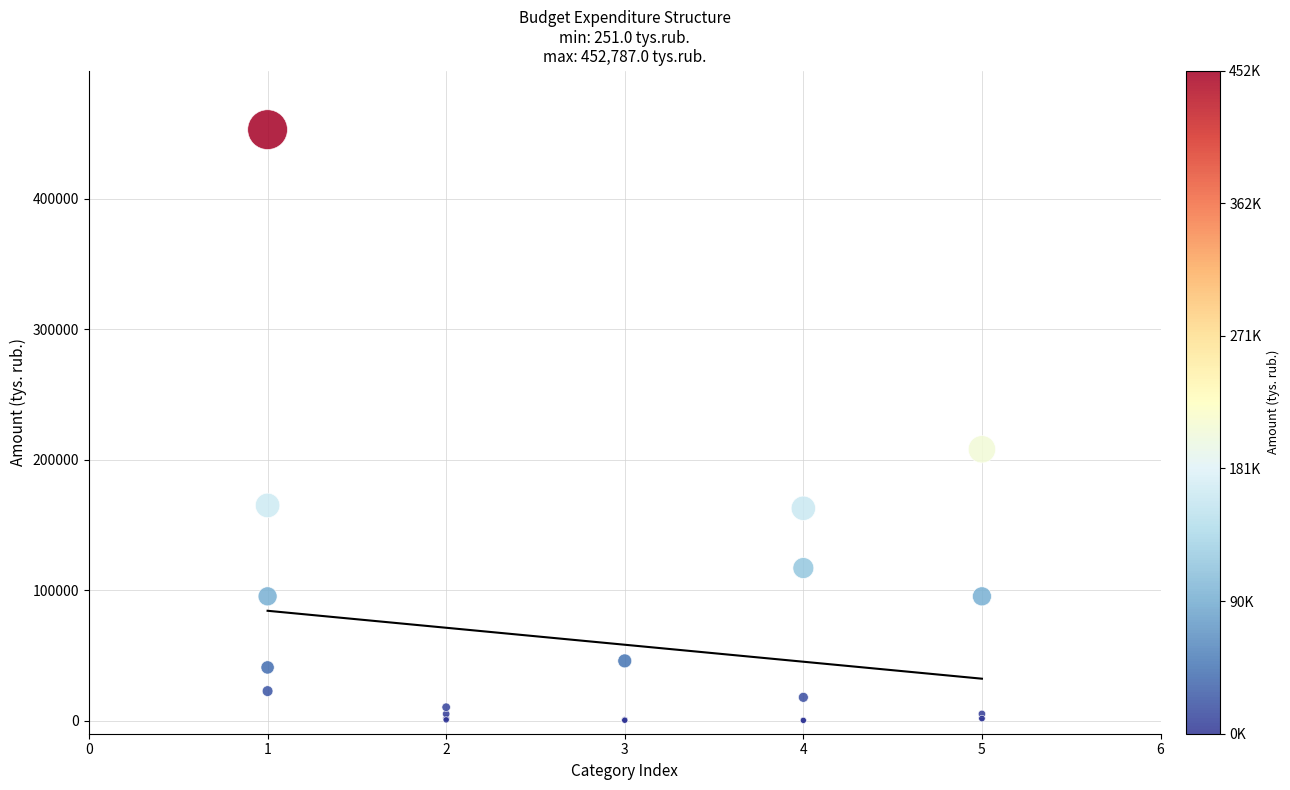

What Y value in the scatter plot is closest to 226494?

207904.2